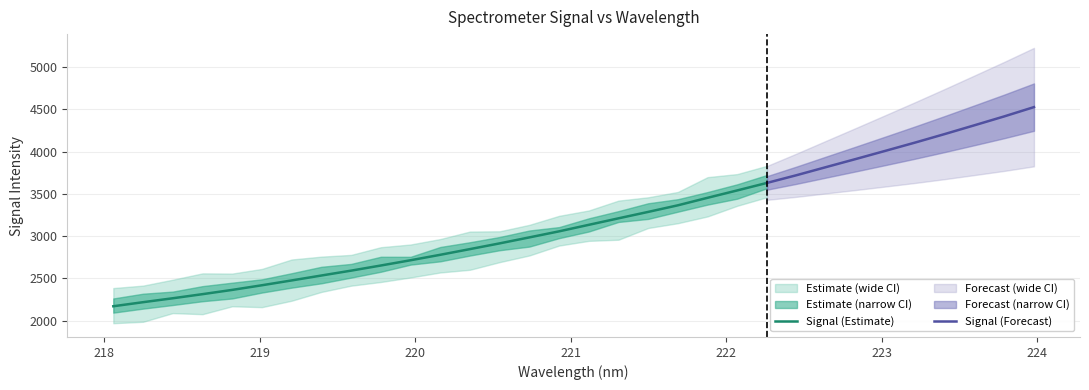

How many data points are above 3133?

16